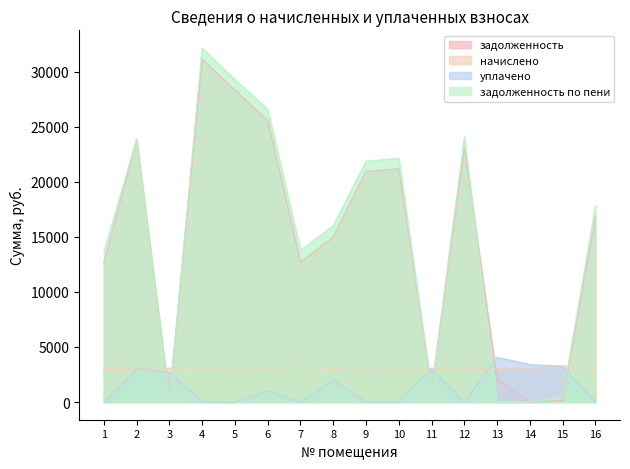

What is the average value of the задолженность series?

14682.6